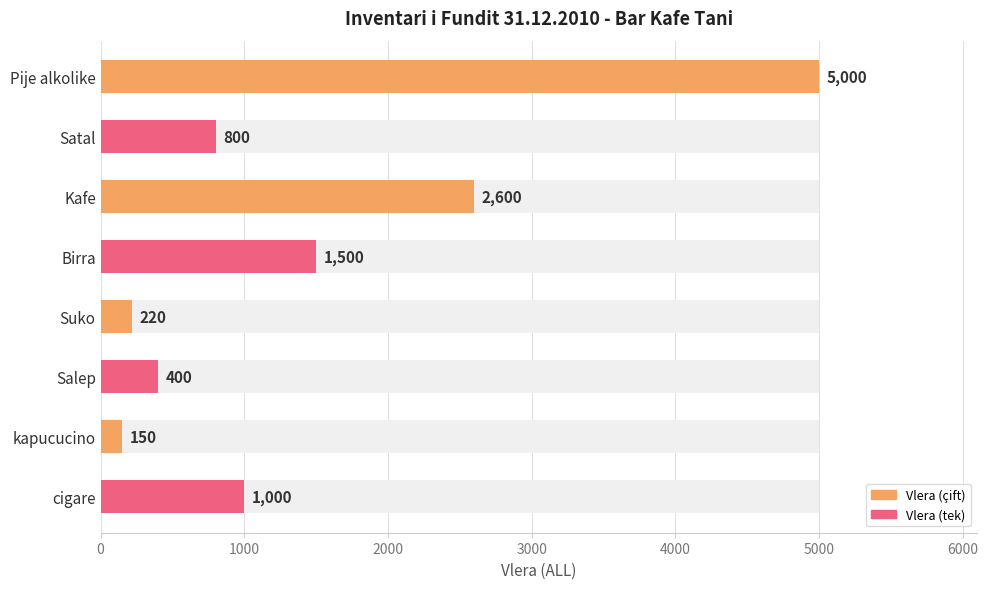

What is the difference between the maximum and second lowest values?

4780